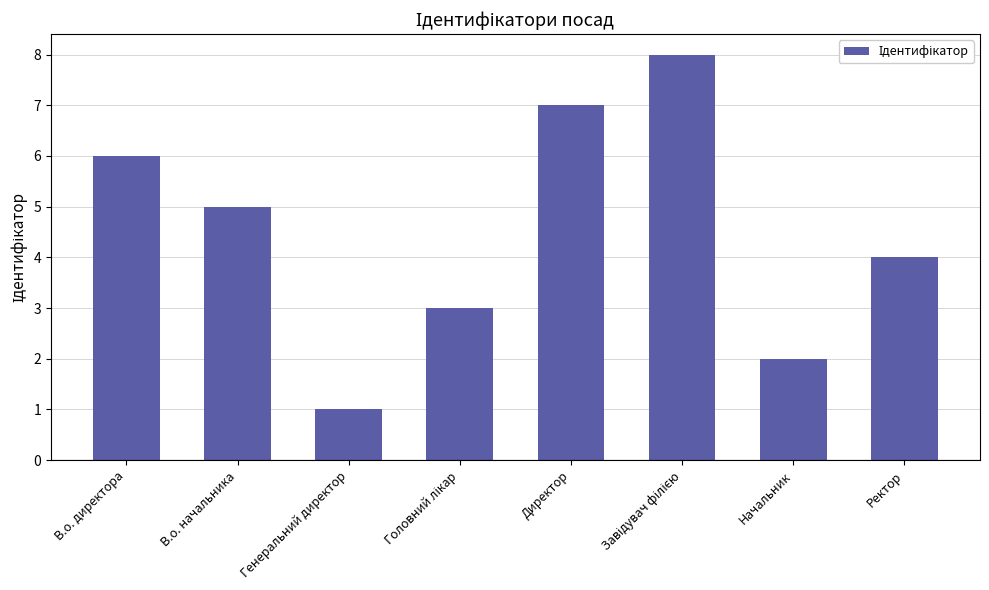

What is the ratio of the value at Генеральний директор to the value at В.о. начальника?

0.2